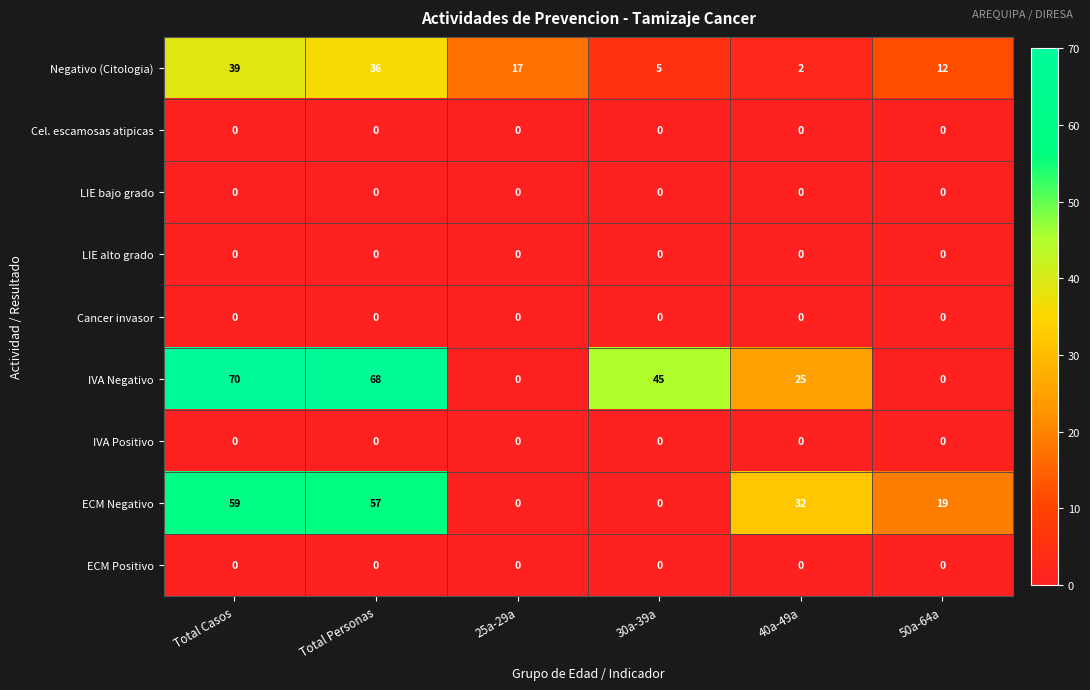

What is the maximum value shown in the chart?

70